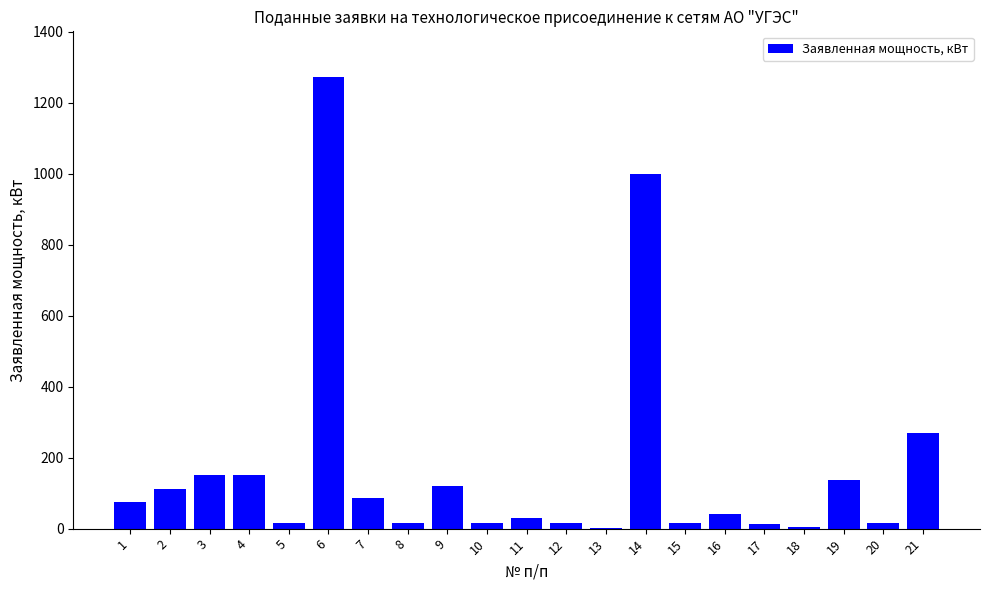

Where does the data first go above 40?

1